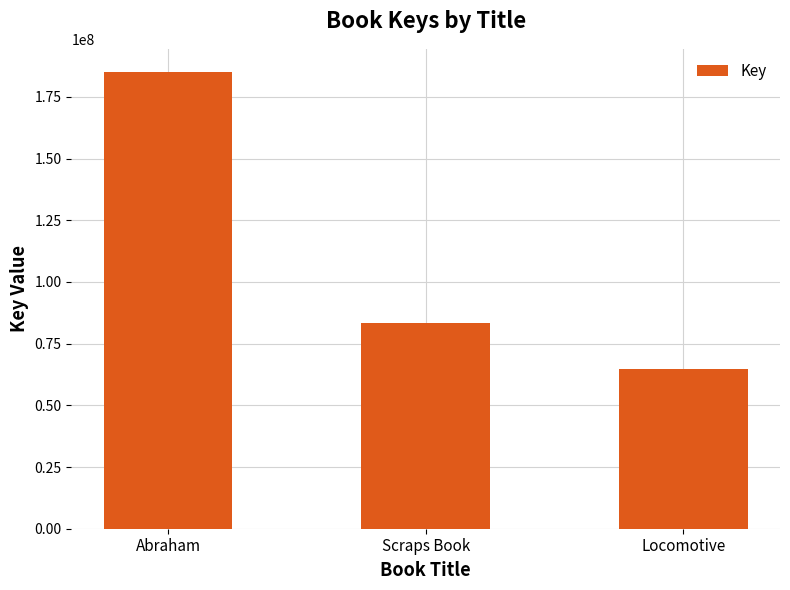

Which label corresponds to the largest value in the chart?

Abraham